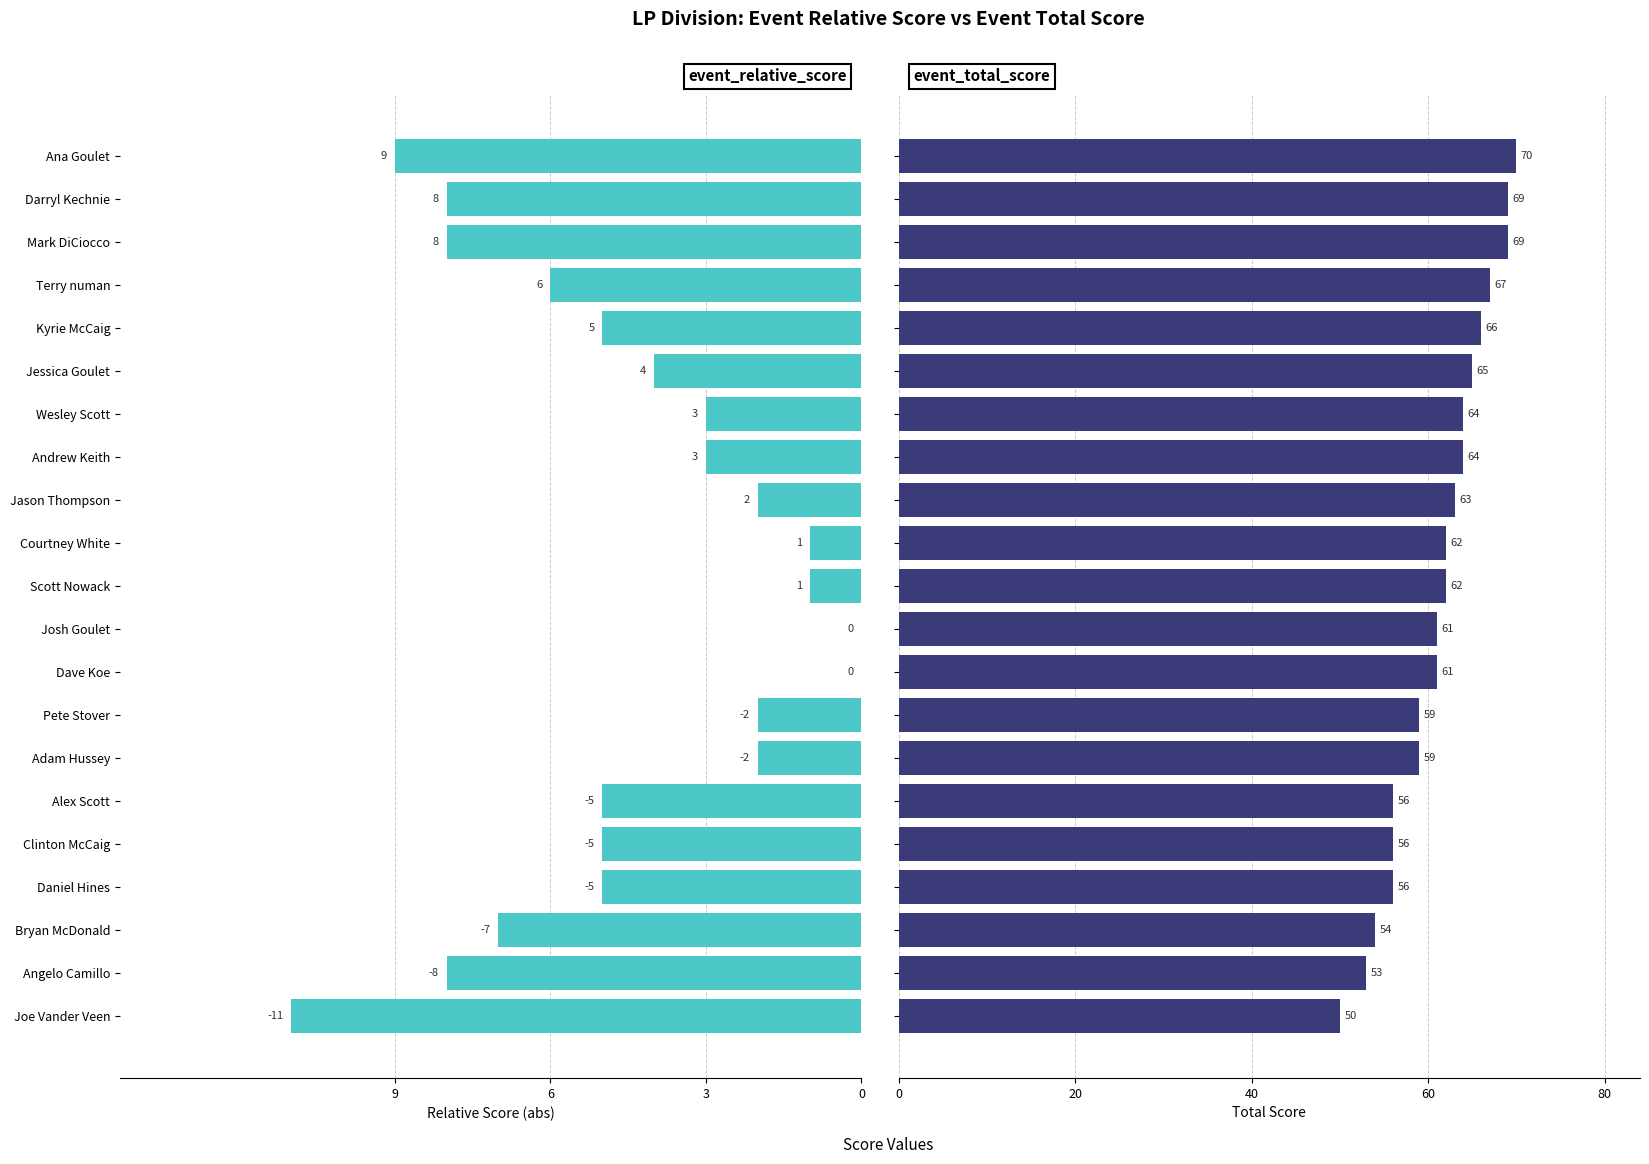

How many series are shown in this chart?

2